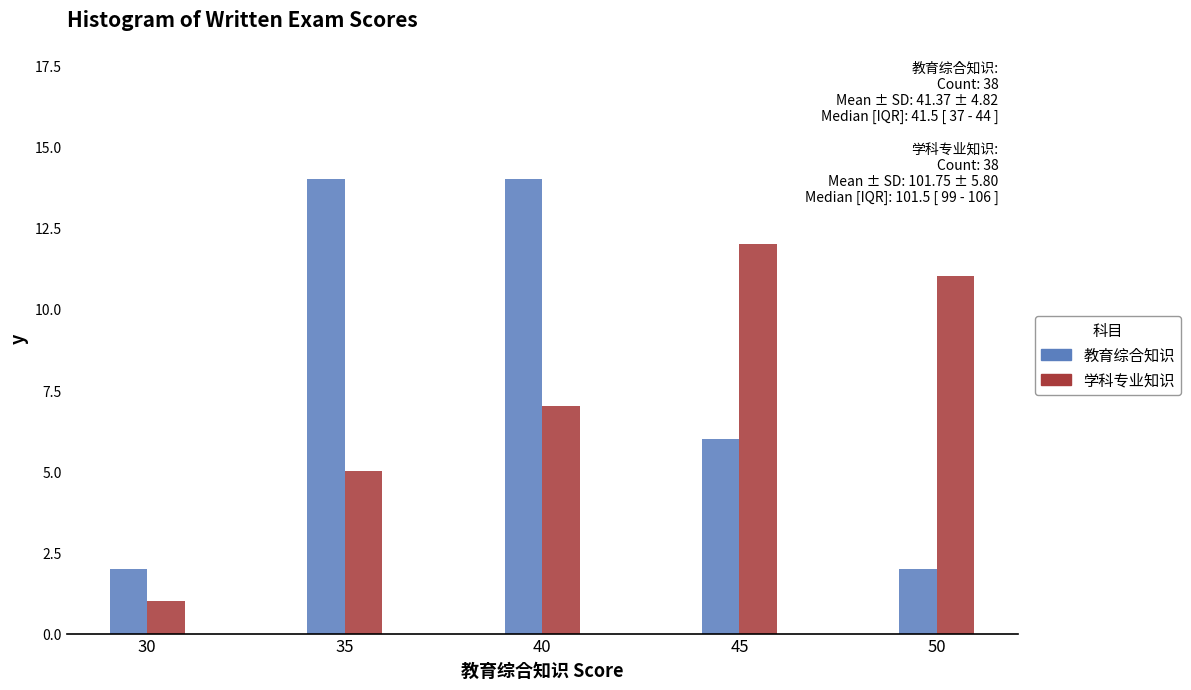

Reading left to right, list all the values displayed in this chart.

教育综合知识: 30=2	35=14	40=14	45=6	50=2
学科专业知识: 30=1	35=5	40=7	45=12	50=11